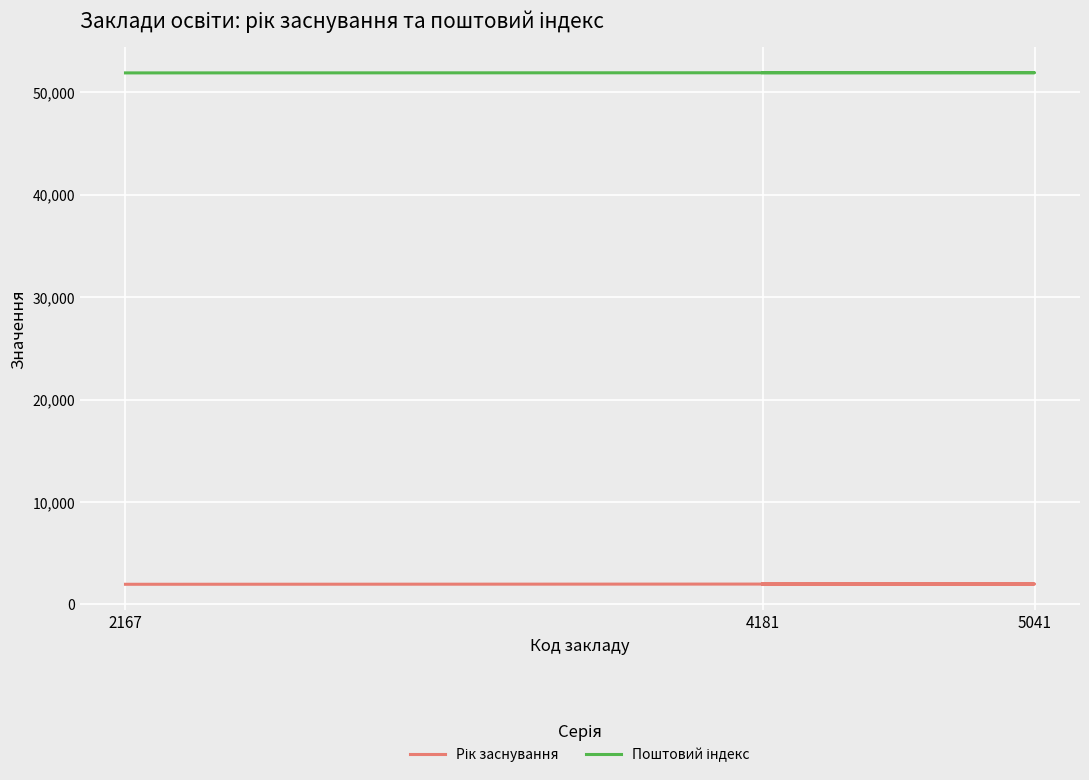

The value of Рік заснування at 4181 is 2928. True or false?

False